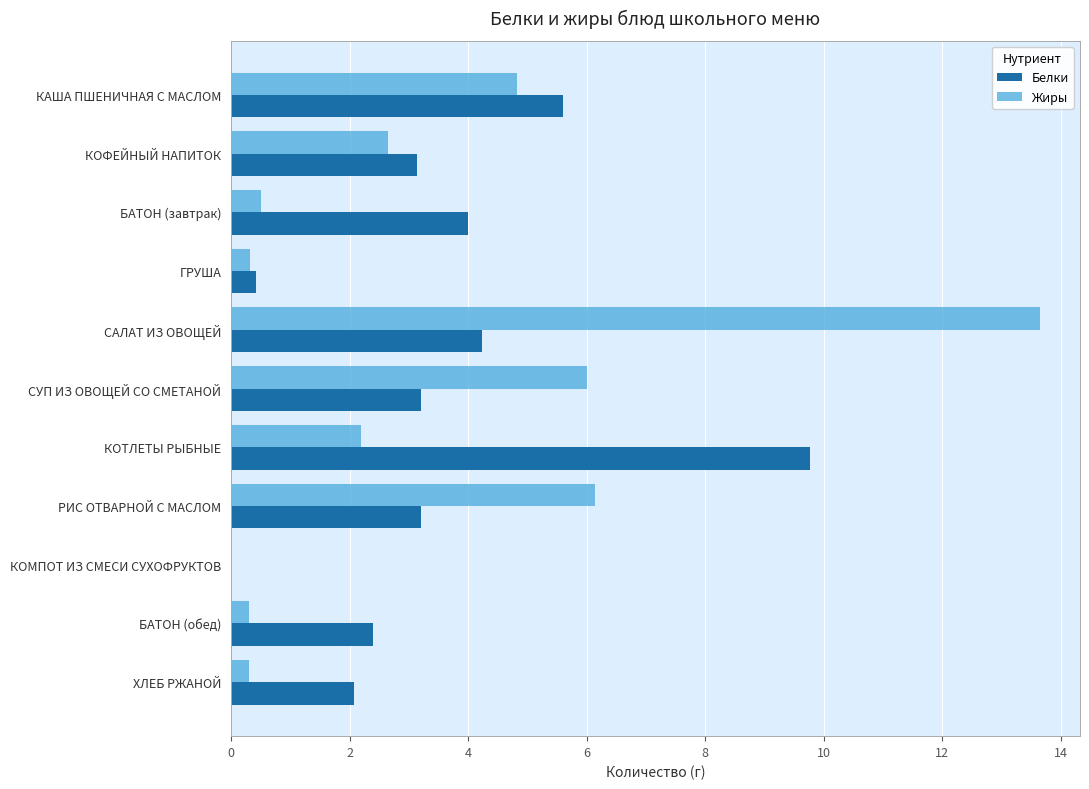

Is the value of Жиры at КОМПОТ ИЗ СМЕСИ СУХОФРУКТОВ greater than the value of Белки at САЛАТ ИЗ ОВОЩЕЙ?

No